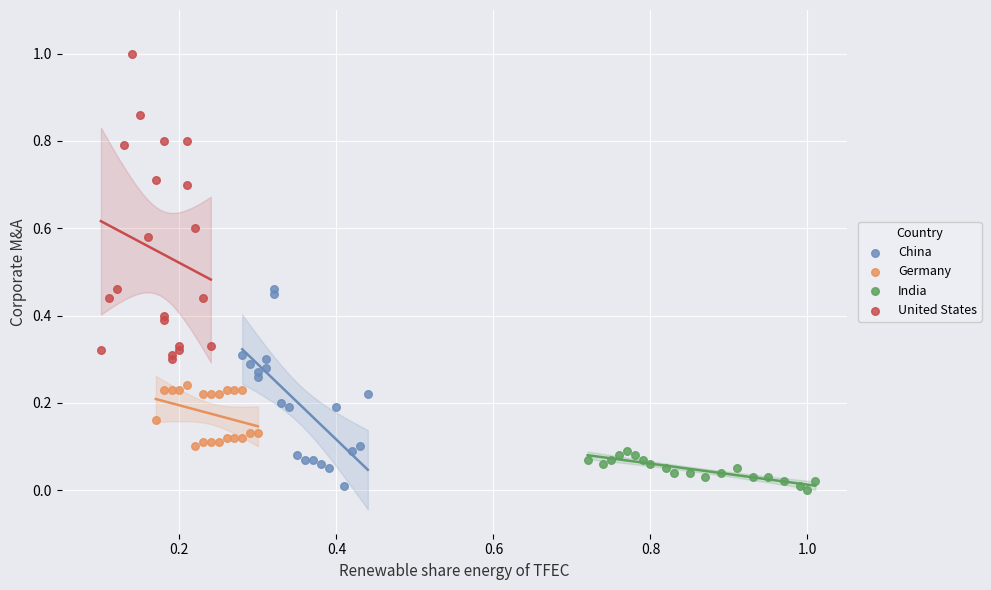

Which series reaches the maximum Y coordinate?

United States